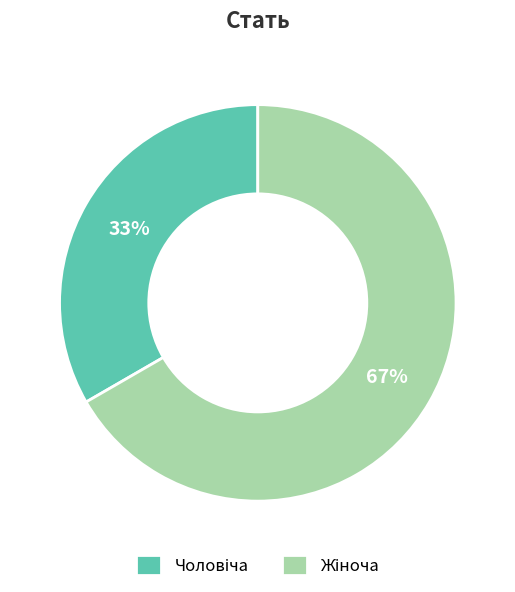

Is there any slice that represents more than half of the pie?

Yes